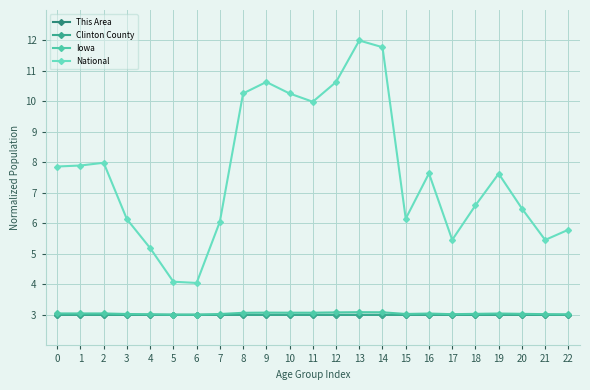

Where is National nearest to the value 8?

2